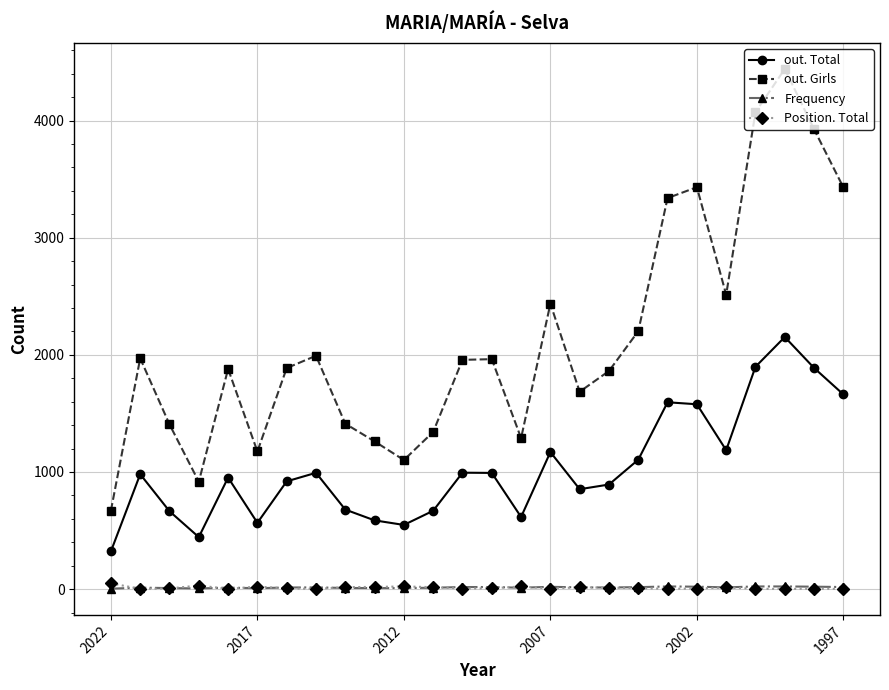

Which series has the largest total across all categories?

out. Girls